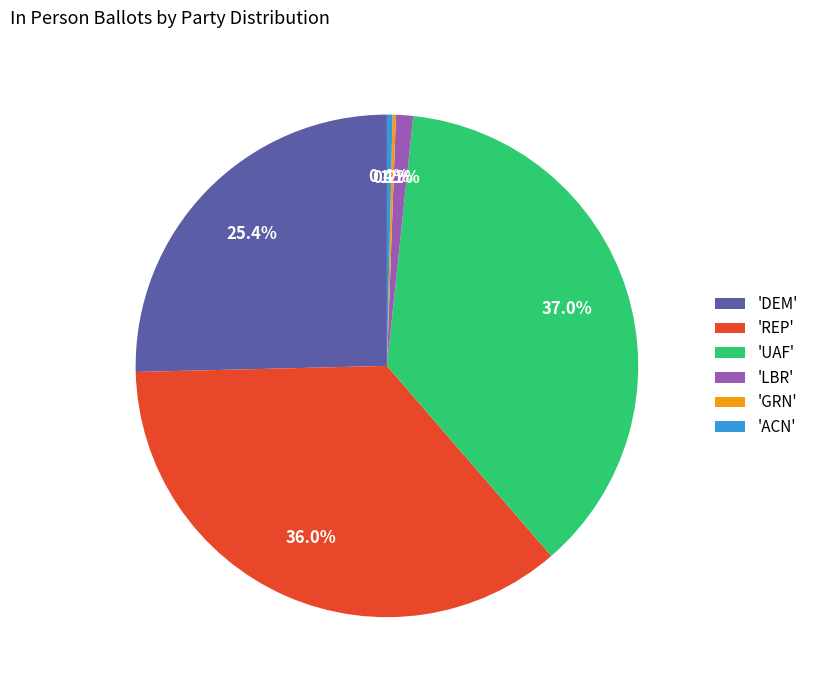

Is there a majority slice in this chart?

No